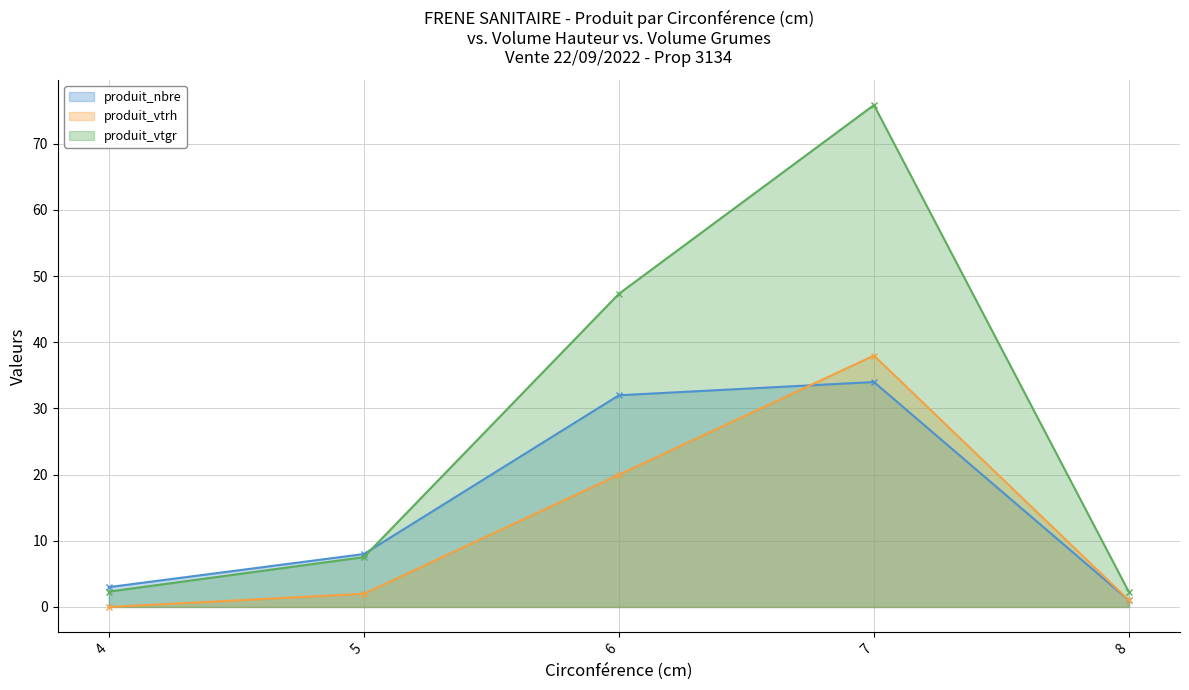

Reading left to right, extract all data points from this chart.

produit_nbre: 3.0	8.0	32.0	34.0	1.0
produit_vtrh: 0.0	2.0	20.0	38.0	1.0
produit_vtgr: 2.3	7.5	47.3	75.9	2.2